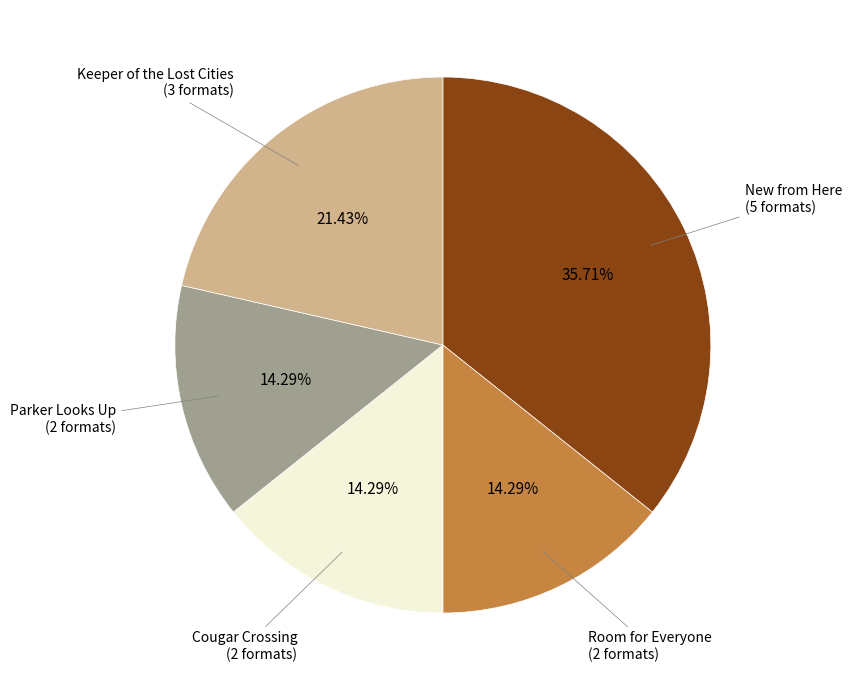

Does any single category account for the majority?

No